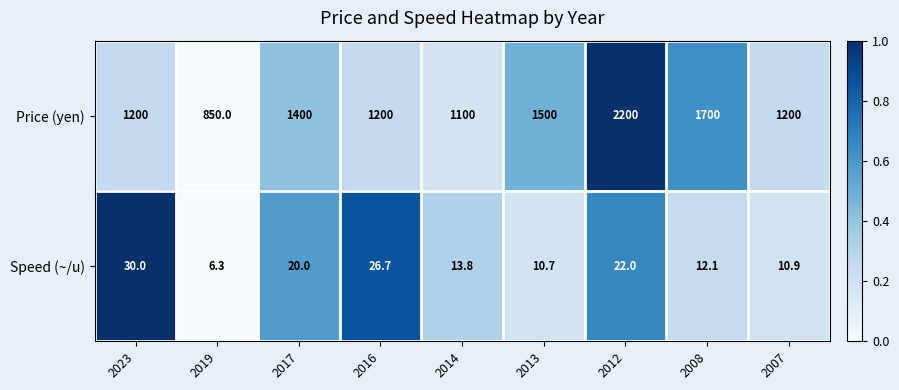

What is the difference between the maximum and minimum values in the Price (yen) series?

1350.0